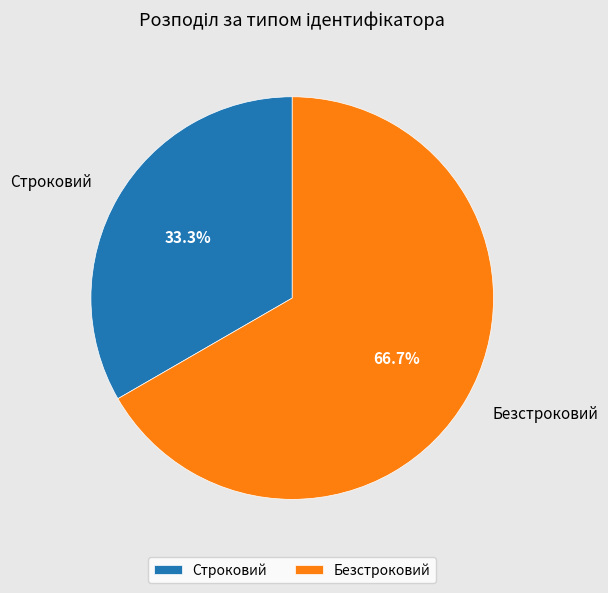

Between Строковий and Безстроковий, which is larger?

Безстроковий